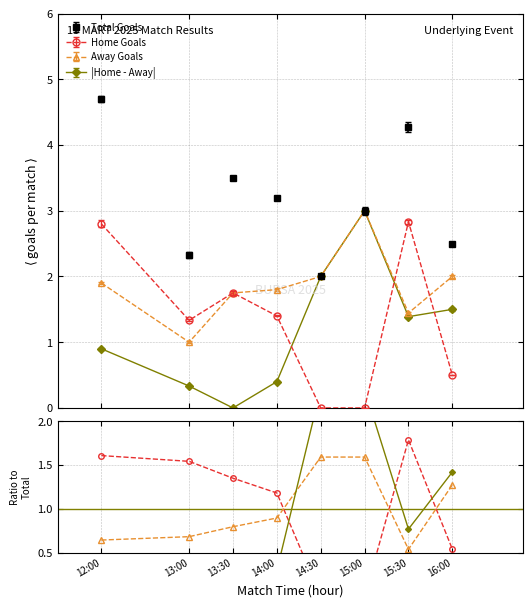

Which category has the lowest value across all series?

14:30